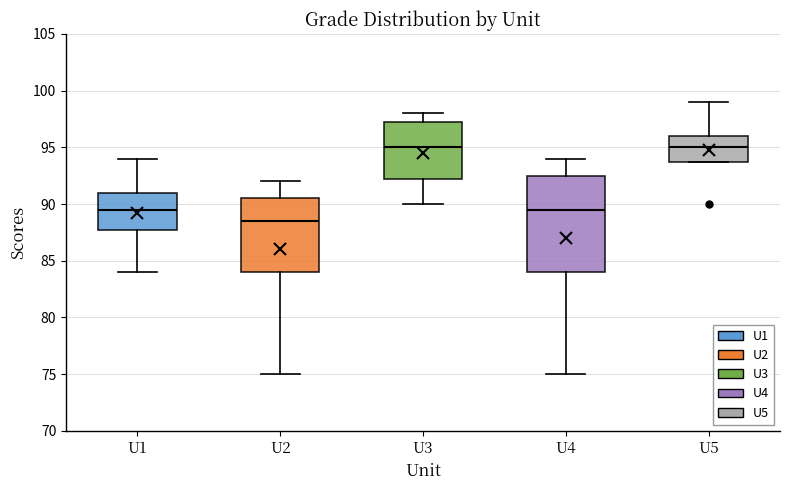

Which box has the lowest median line?

U2